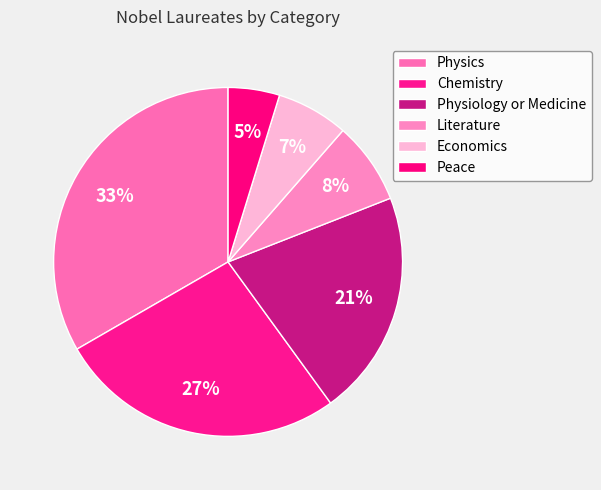

Count the number of slices in the pie.

6